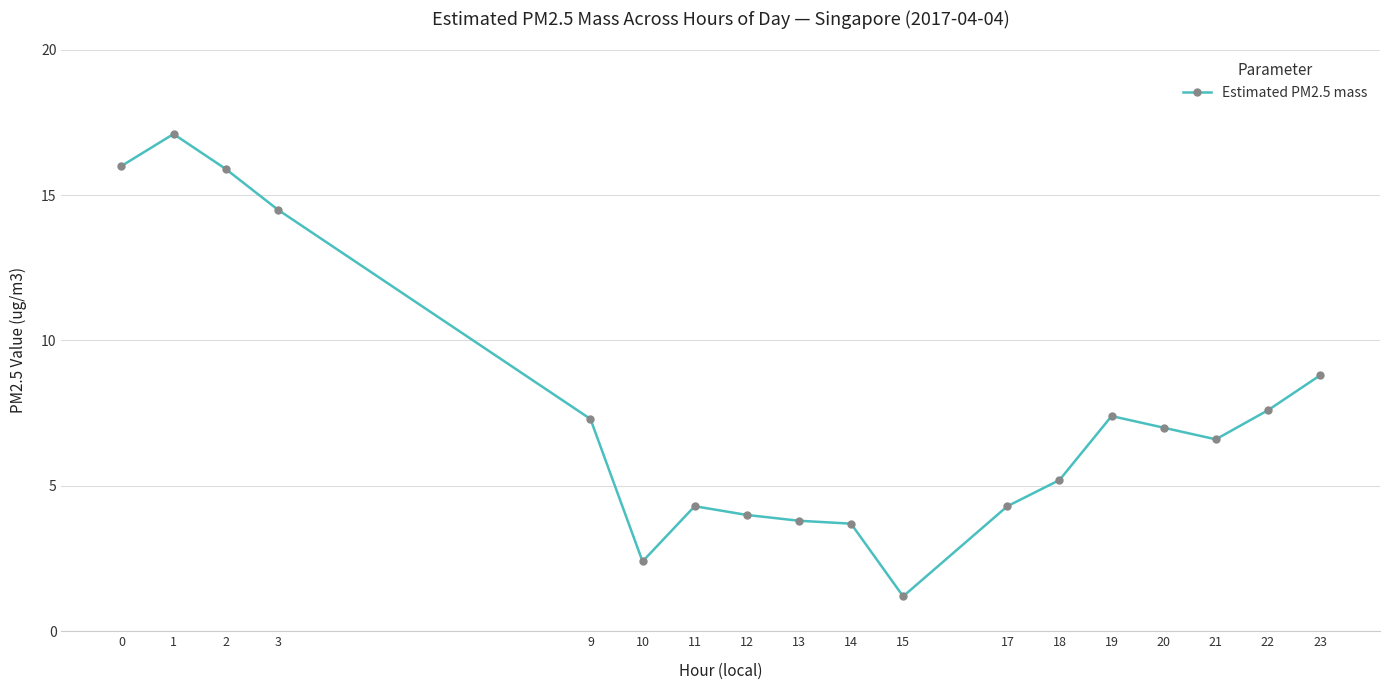

What is the value of the 16th point from the left?

6.6